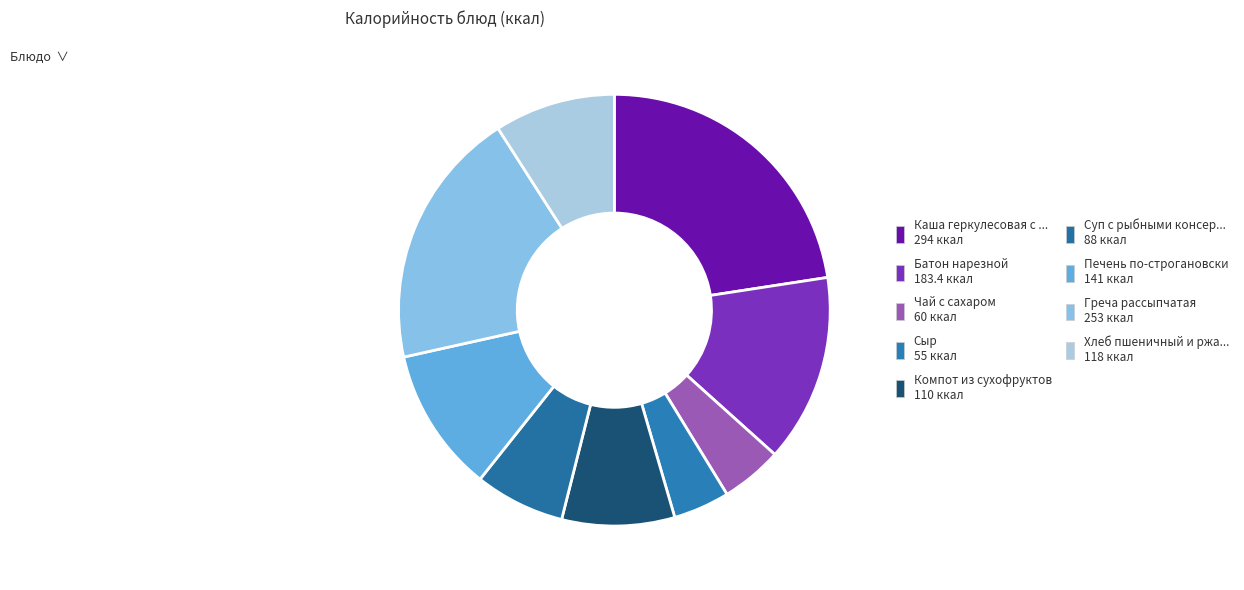

How many segments does this pie chart have?

9